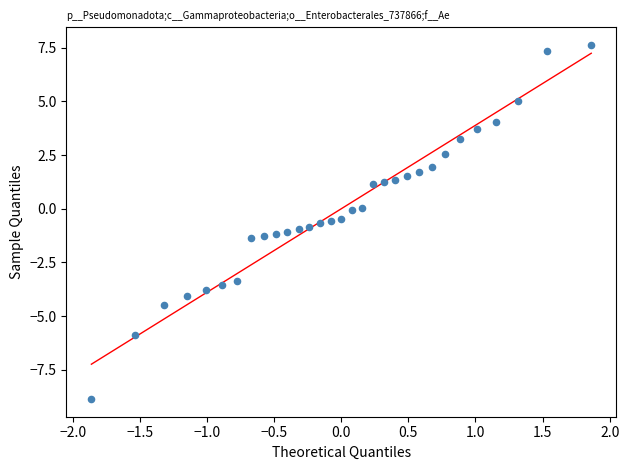

What is the range of X values (max minus min)?

3.7